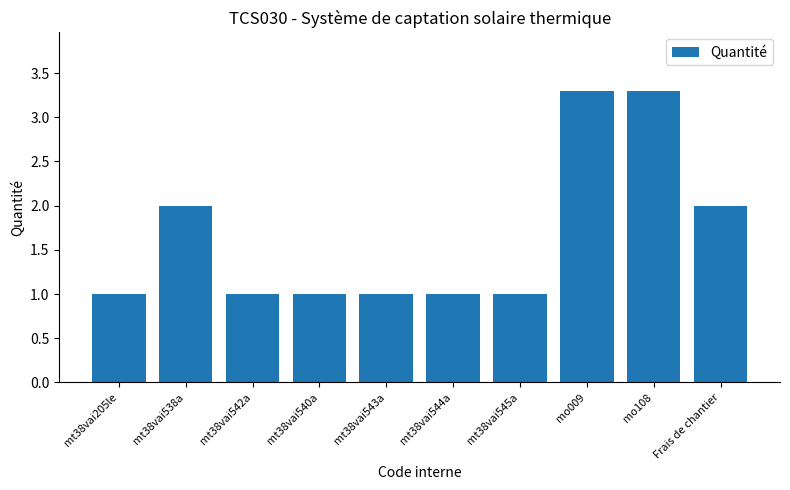

Which has a higher value, mt38vai540a or mo009?

mo009